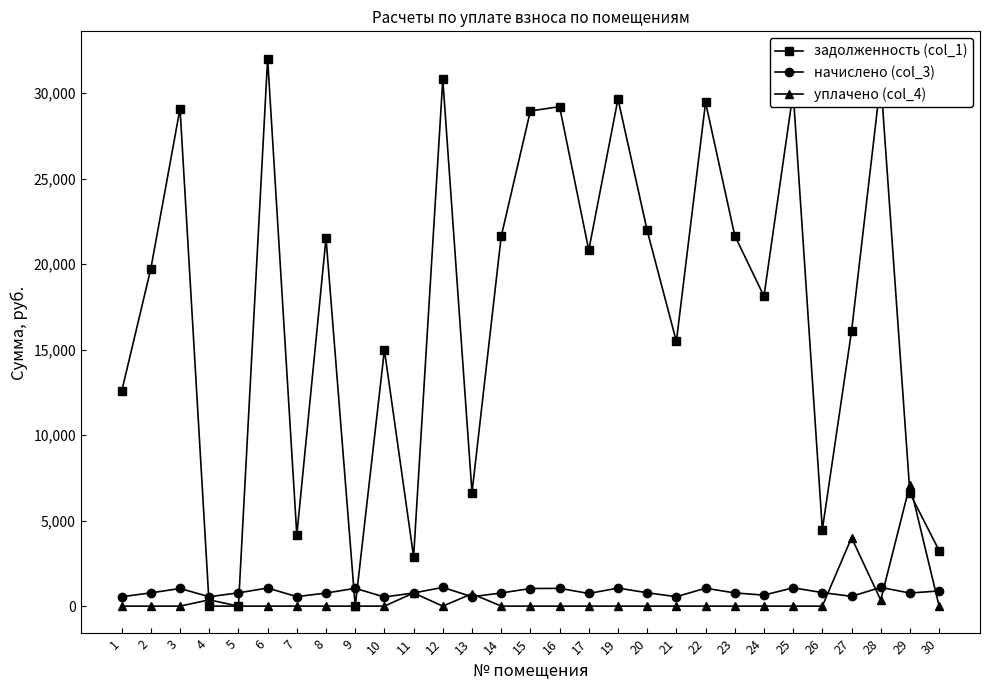

True or false: задолженность (col_1) has a value of 21970.1 at 20.

True